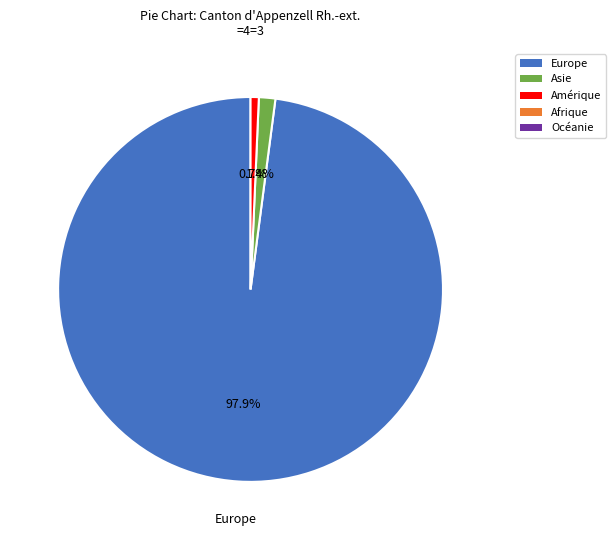

Is there any slice that represents more than half of the pie?

Yes